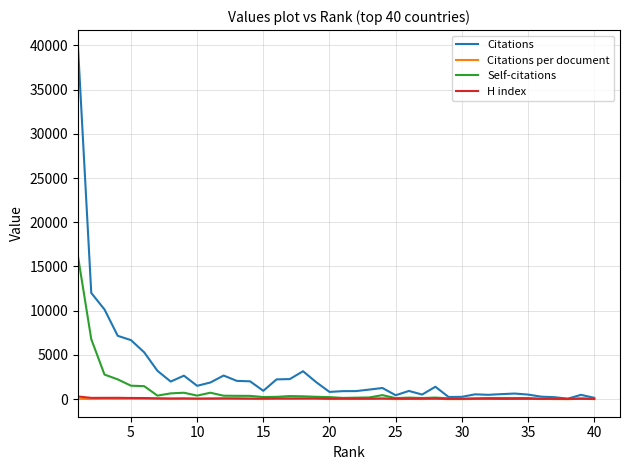

What are all the series names shown in the legend?

Citations, Citations per document, Self-citations, H index